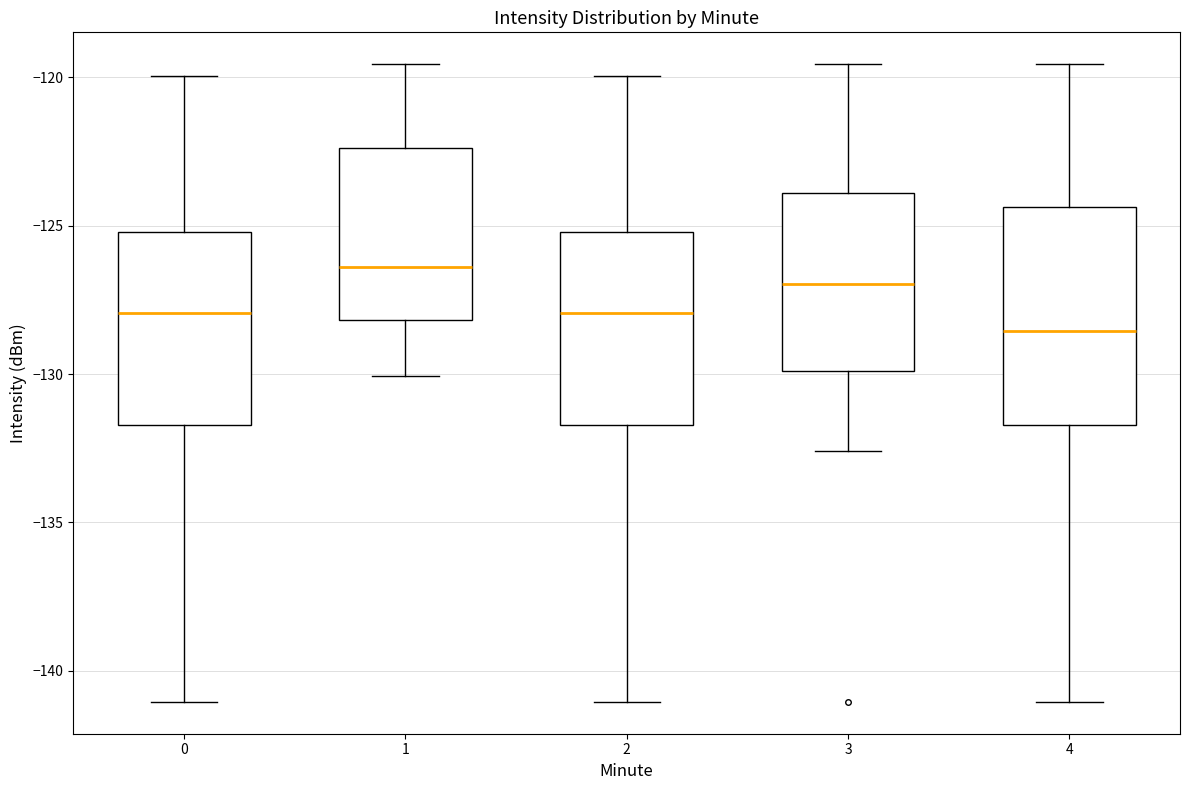

Where does the lower whisker of the box at x = 2 end on the y-axis? The values are not printed on the chart, so give them approximately, as read against the axis.

-141.0